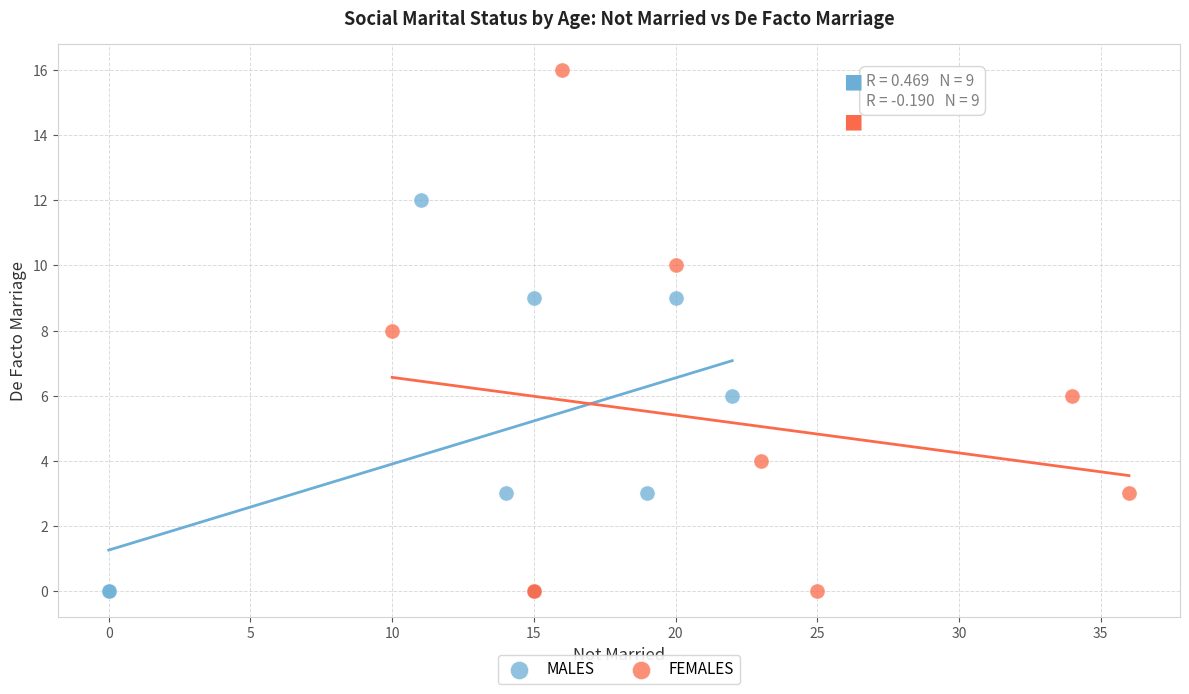

Which series contains the highest Y value?

FEMALES